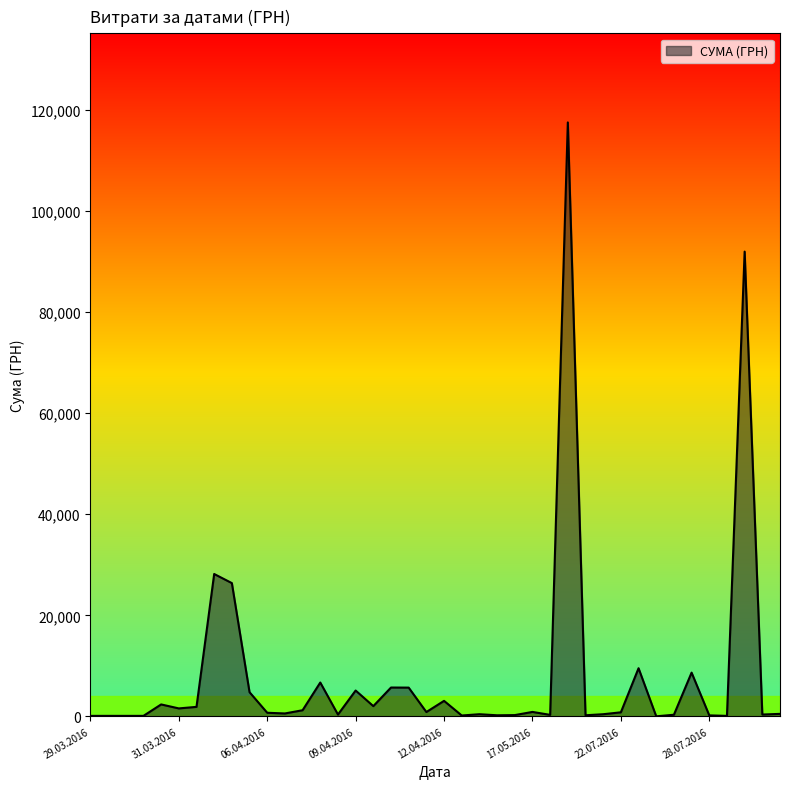

What is the greatest value displayed?

117568.8